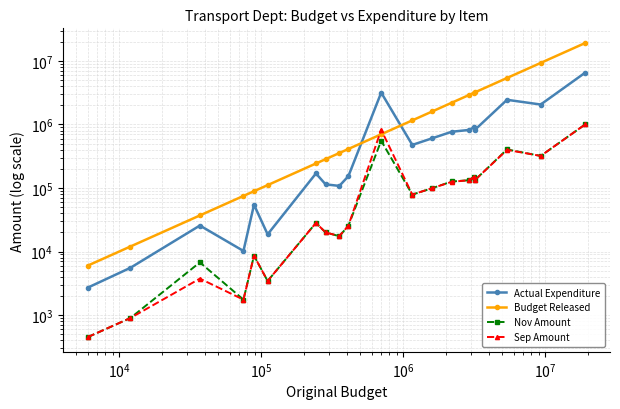

True or false: Actual Expenditure and Sep Amount intersect in this chart.

False